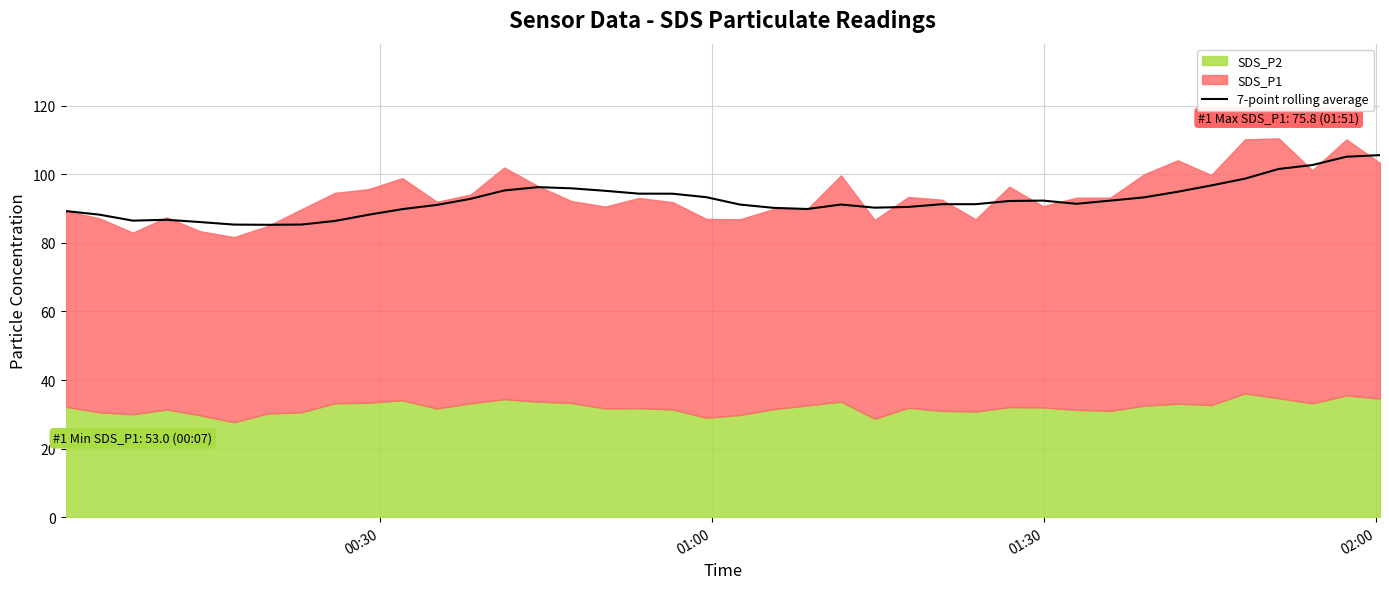

What is the sum of all values?

3699.1